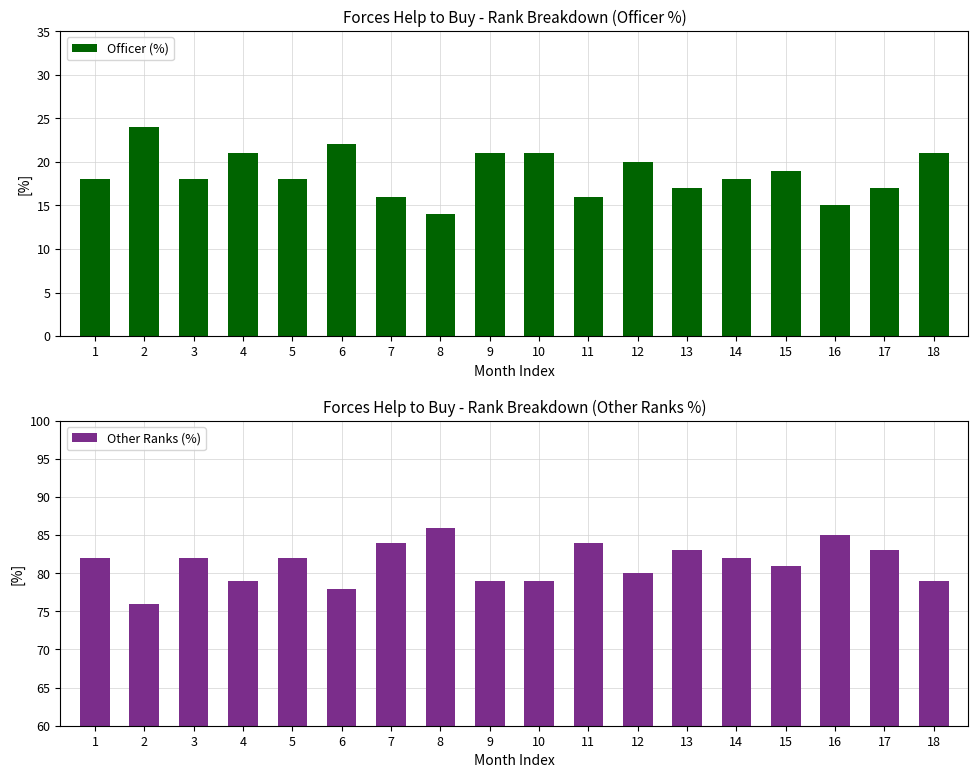

Which category has the lowest value in the Other Ranks (%) series?

2